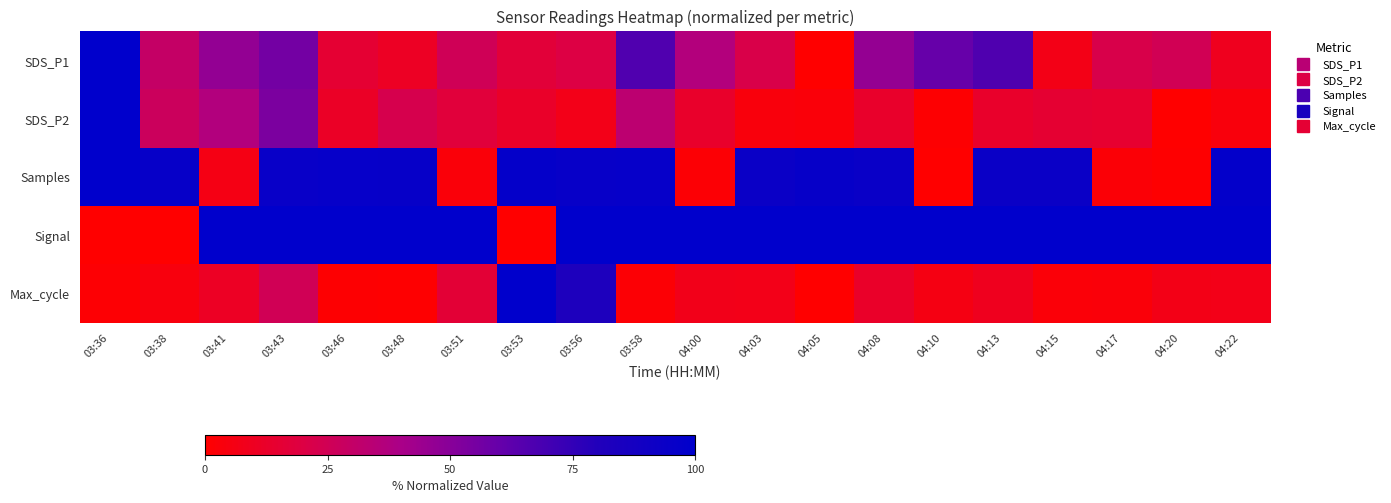

At which category is the sum across all series the highest?

03:43